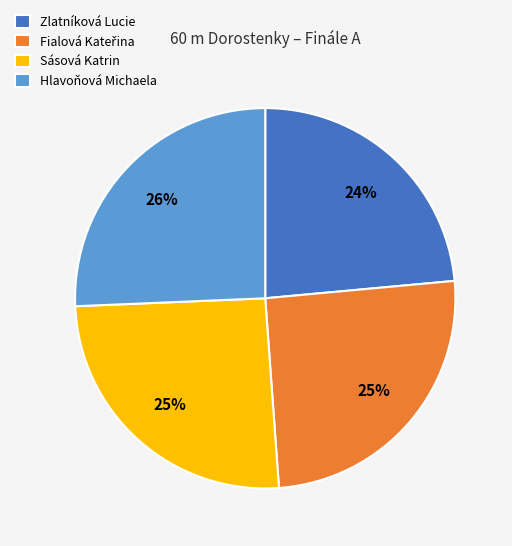

What percentage is the Hlavoňová Michaela slice, to the nearest percent?

26%